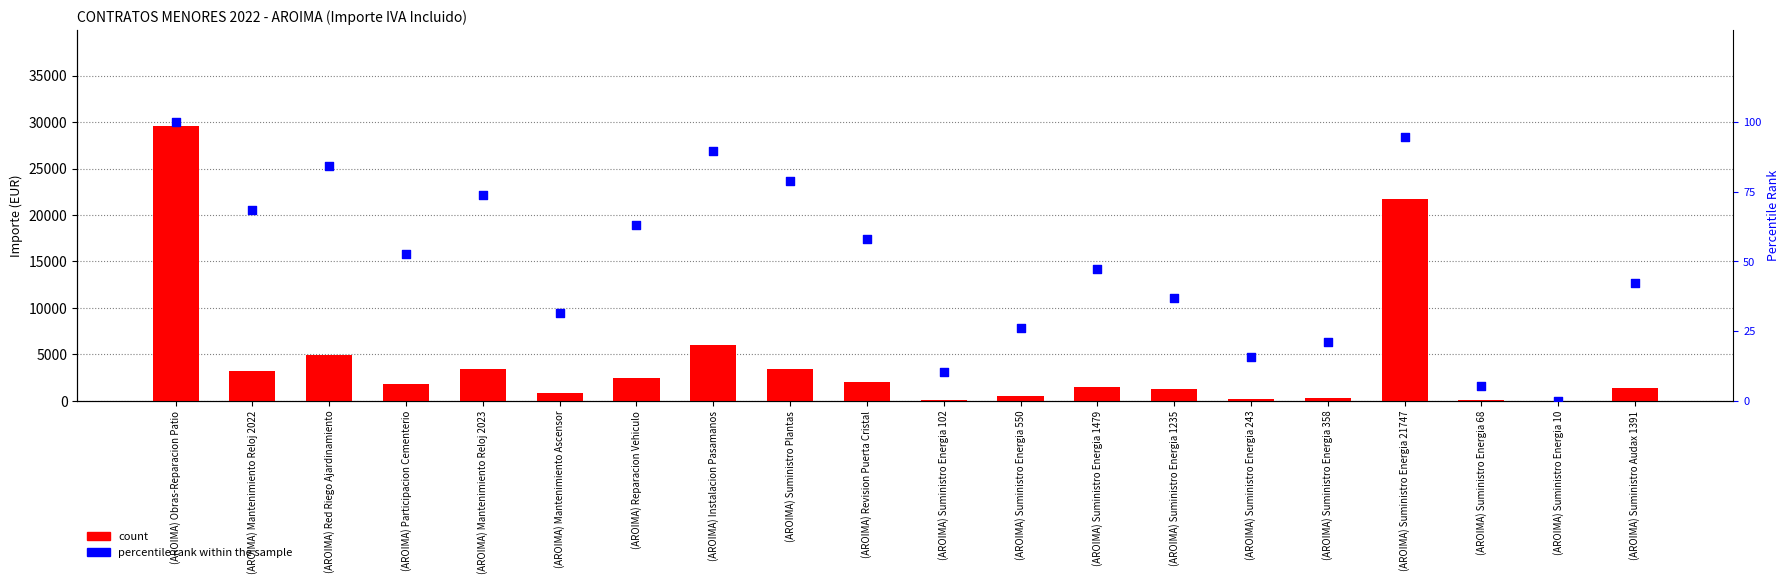

Which series reaches the maximum Y coordinate?

count